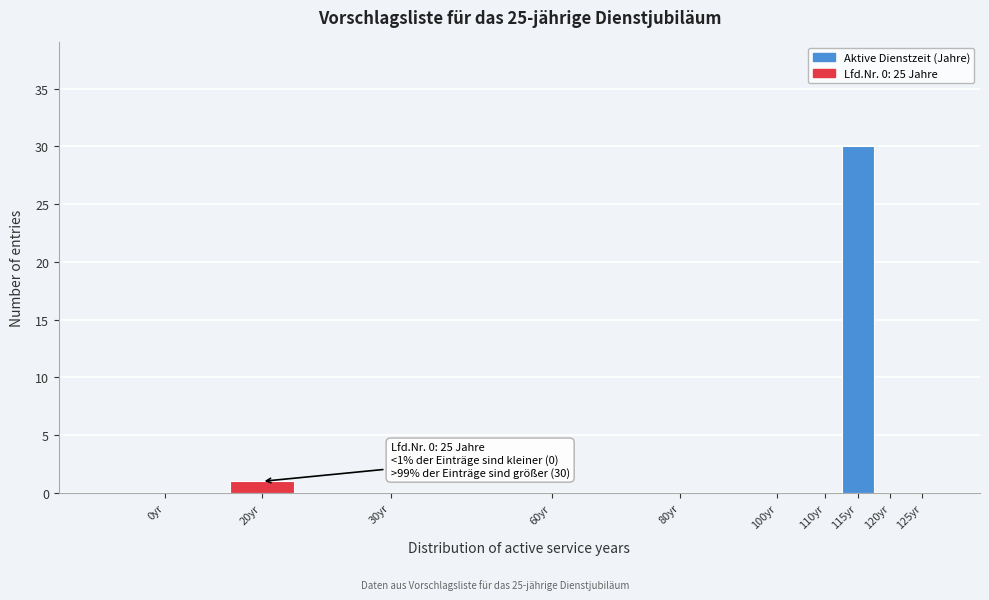

Reading right to left, what are all the values shown in this chart?

125yr=0	120yr=0	115yr=30	110yr=0	100yr=0	80yr=0	60yr=0	30yr=0	20yr=1	0yr=0